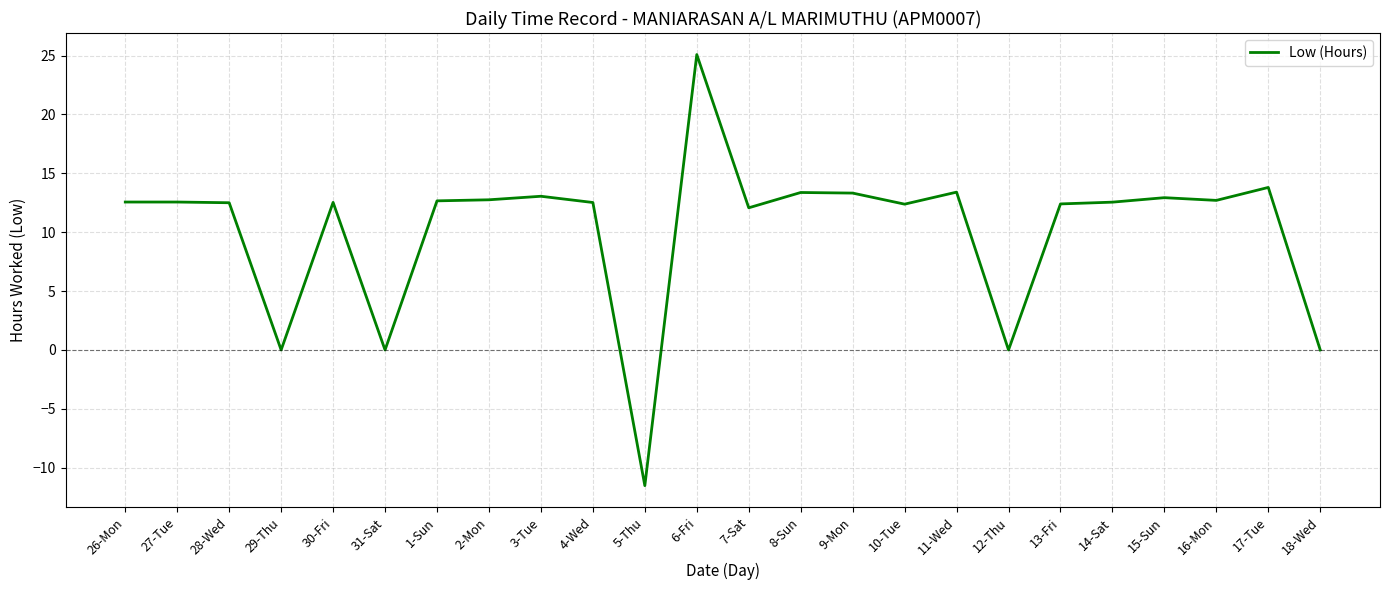

Is this an area chart (filled region under the line)?

No